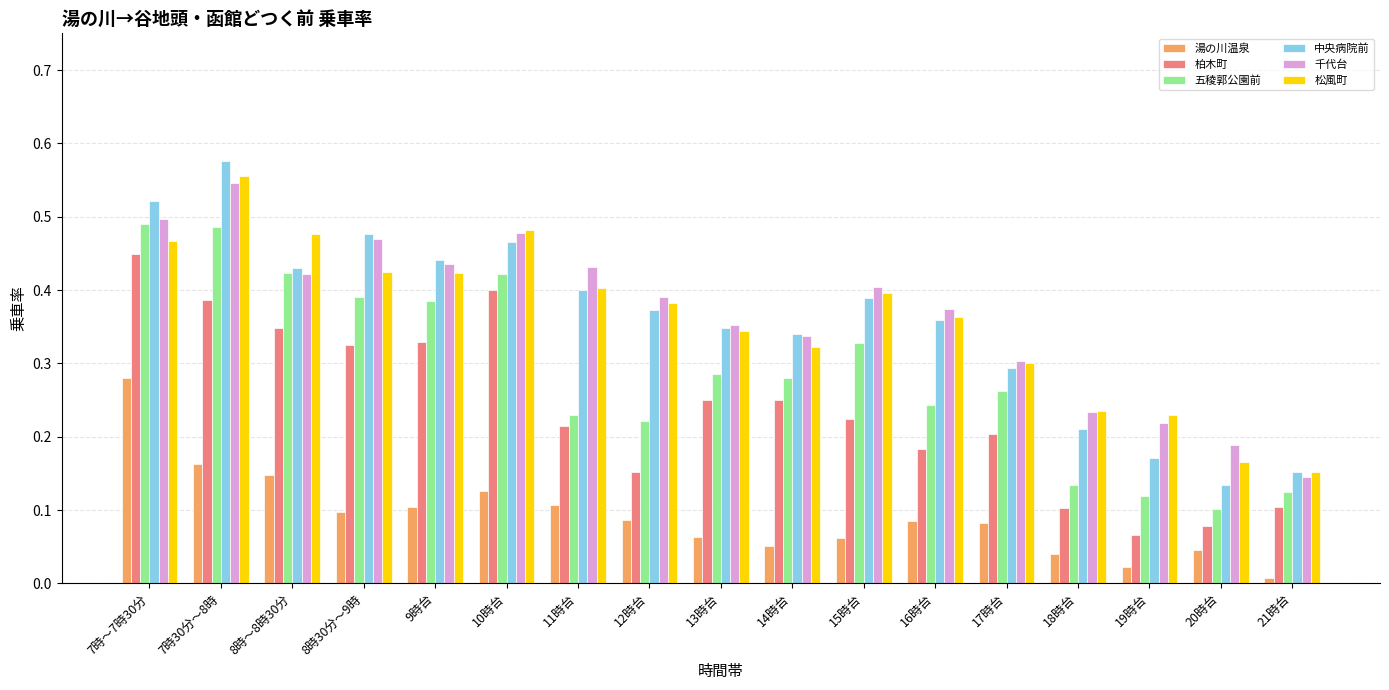

Is the value of 湯の川温泉 at 8時30分～9時 greater than the value of 五稜郭公園前 at 21時台?

No